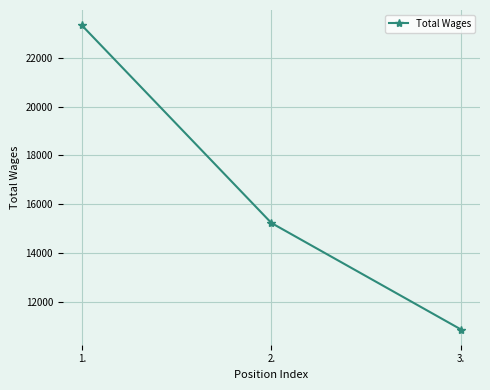

What is the ratio of the value at 1. to the value at 3.?

2.1